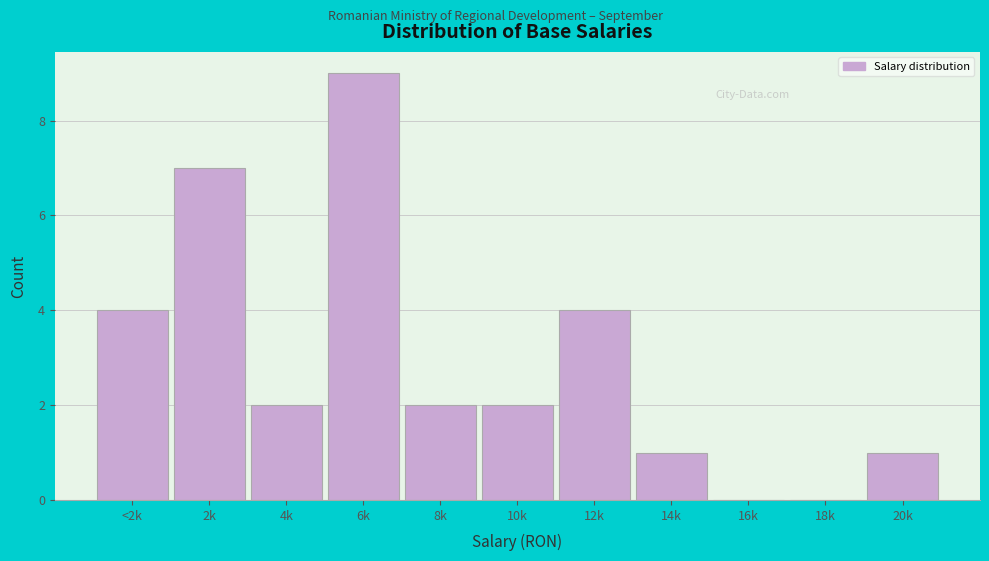

Reading left to right, what are all the values shown in this chart?

<2k=4	2k=7	4k=2	6k=9	8k=2	10k=2	12k=4	14k=1	16k=0	18k=0	20k=1